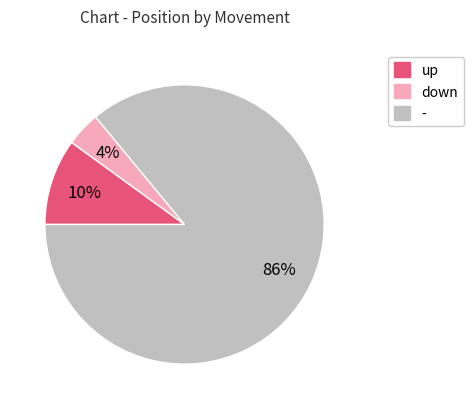

Rank the categories by value from highest to lowest.

-, up, down